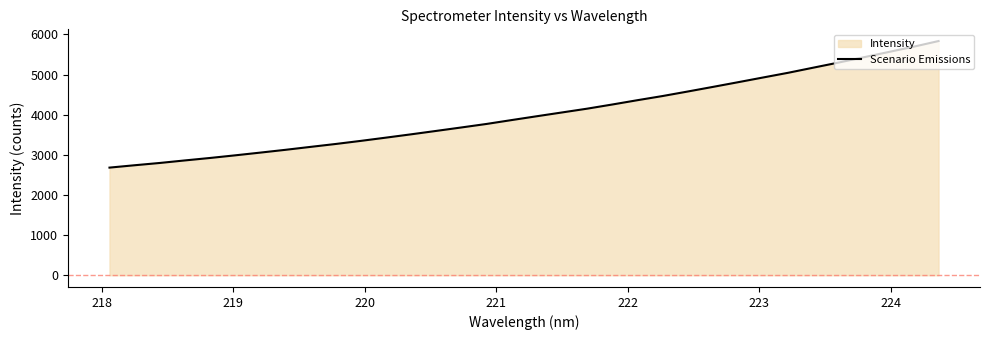

Reading right to left, list all the values displayed in this chart.

5835.1	5693.1	5560.9	5428.4	5297.1	5170.8	5043.5	4926.3	4808.0	4691.7	4576.9	4464.6	4361.1	4253.8	4150.2	4056.0	3961.9	3866.7	3770.0	3682.6	3596.7	3511.6	3429.2	3348.3	3271.1	3198.7	3125.5	3056.0	2988.0	2922.2	2861.1	2797.6	2740.8	2681.9